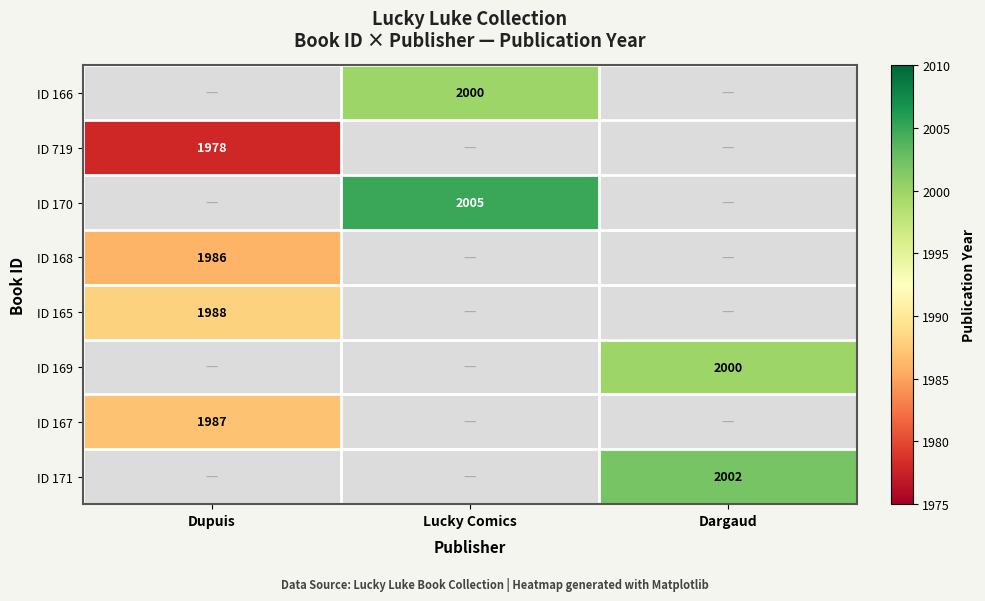

Between Lucky Comics and Dargaud, which is larger?

Dargaud